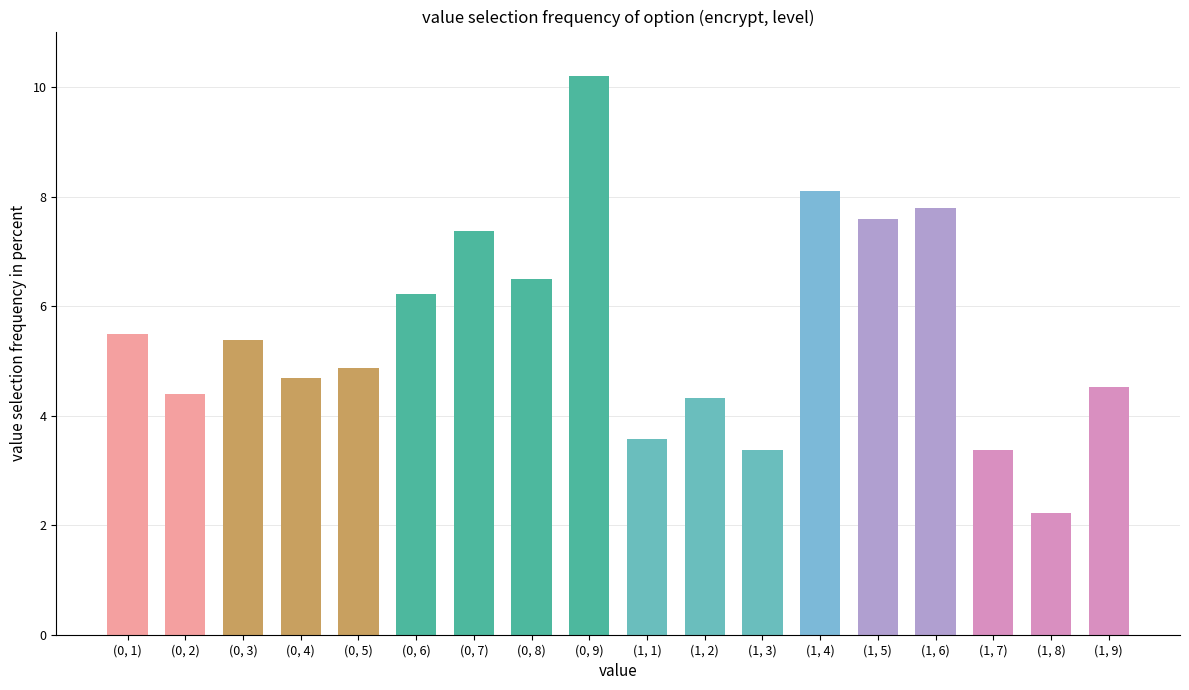

True or false: the data shows 5.3 at (1, 7).

False